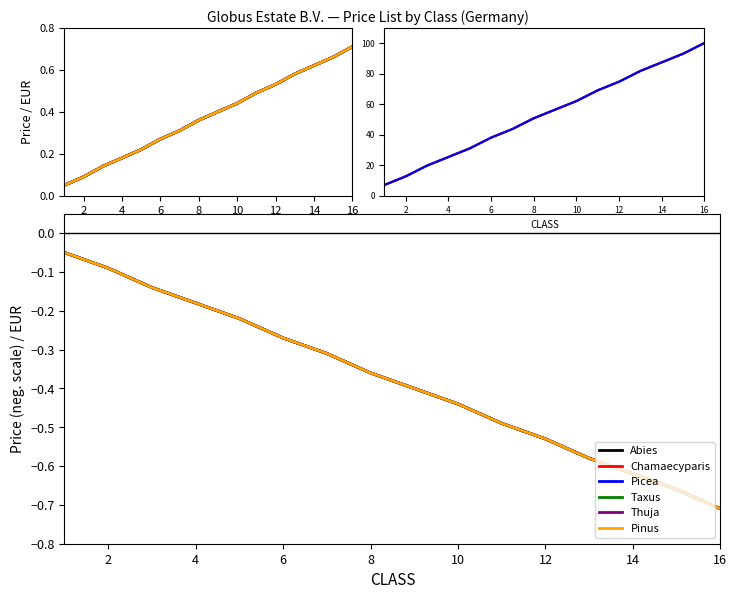

The value of Taxus at 4 is 0.2. True or false?

False